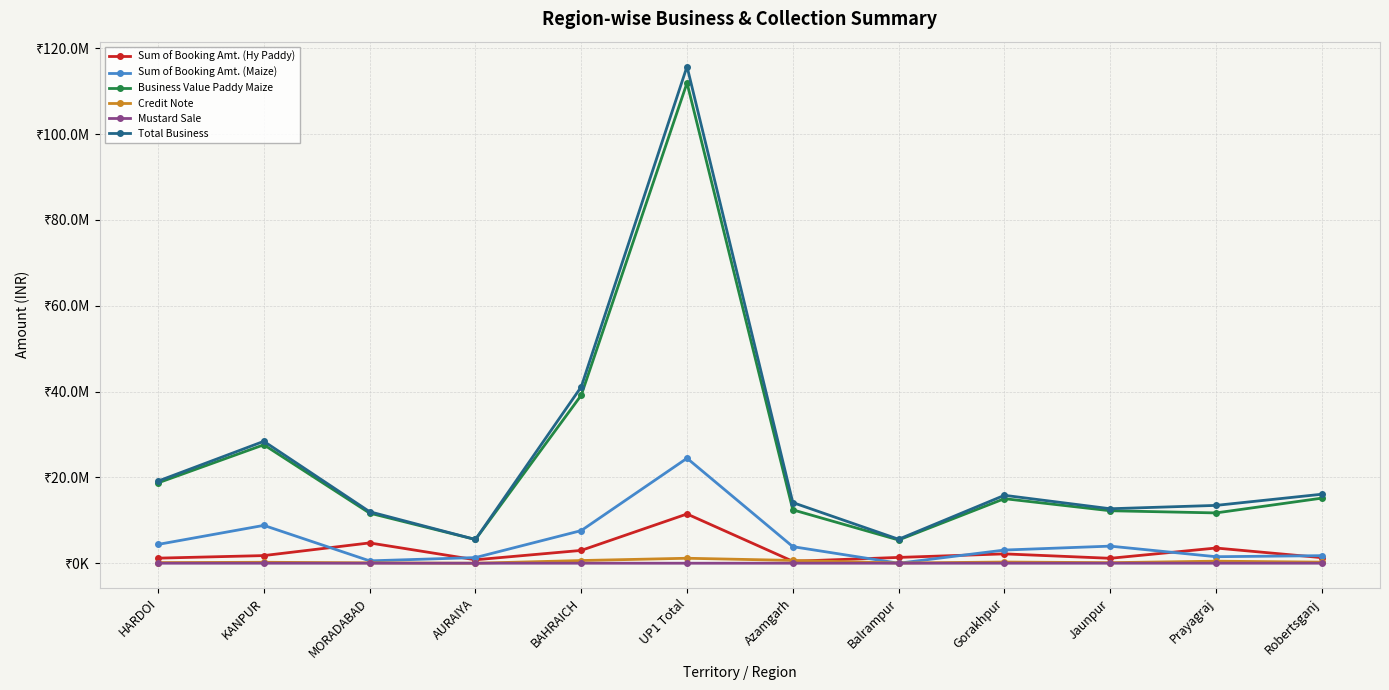

Is this an area chart (filled region under the line)?

No